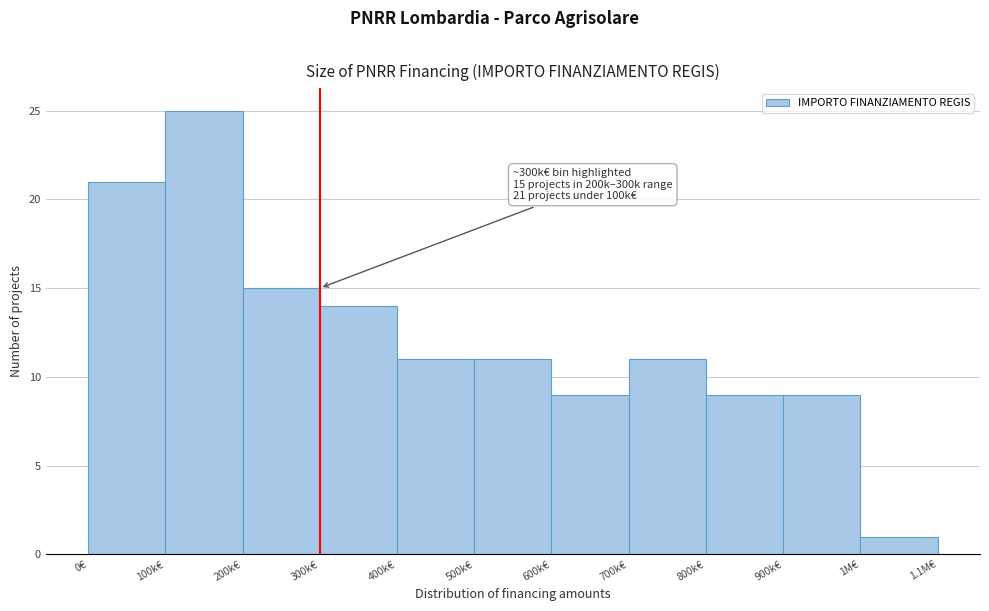

Reading right to left, extract all data points from this chart.

1M€=1	900k€=9	800k€=9	700k€=11	600k€=9	500k€=11	400k€=11	300k€=14	200k€=15	100k€=25	0€=21